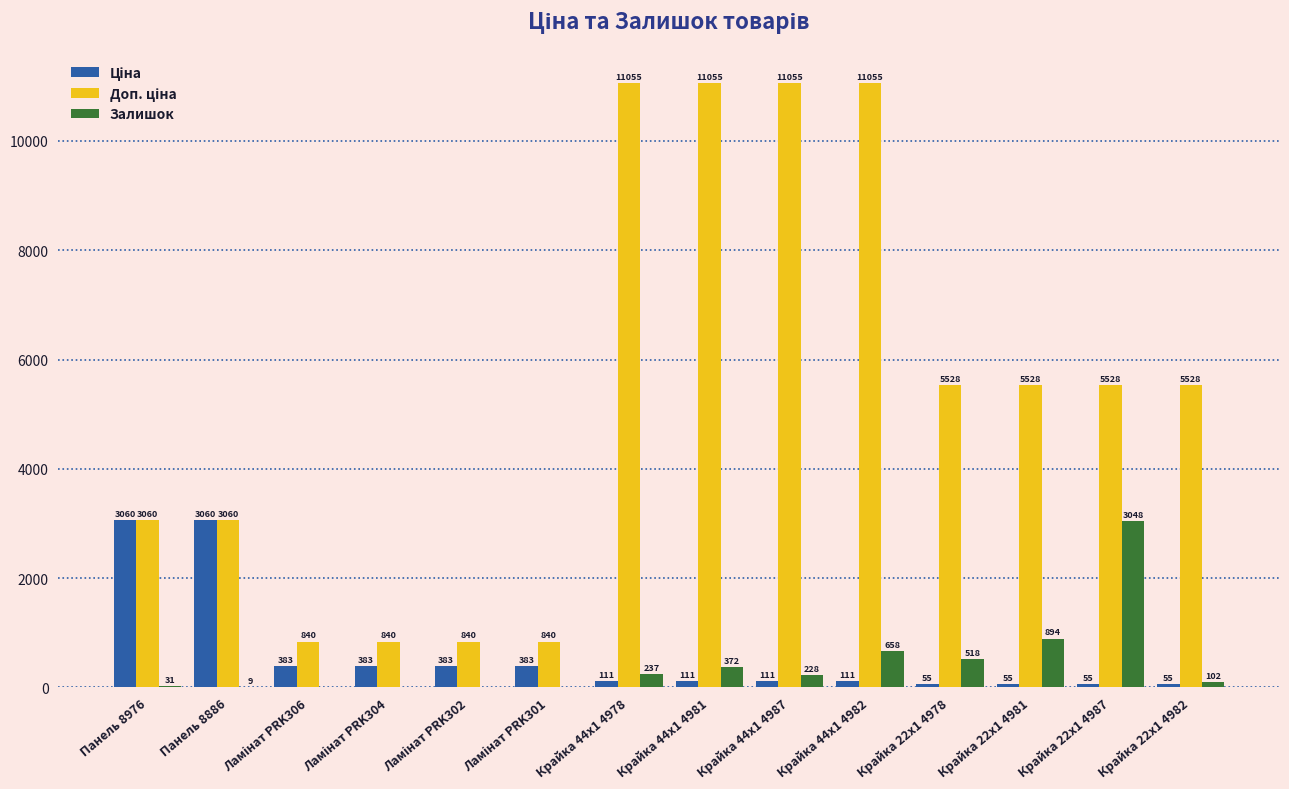

At which category is the sum across all series the highest?

Крайка 44x1 4982